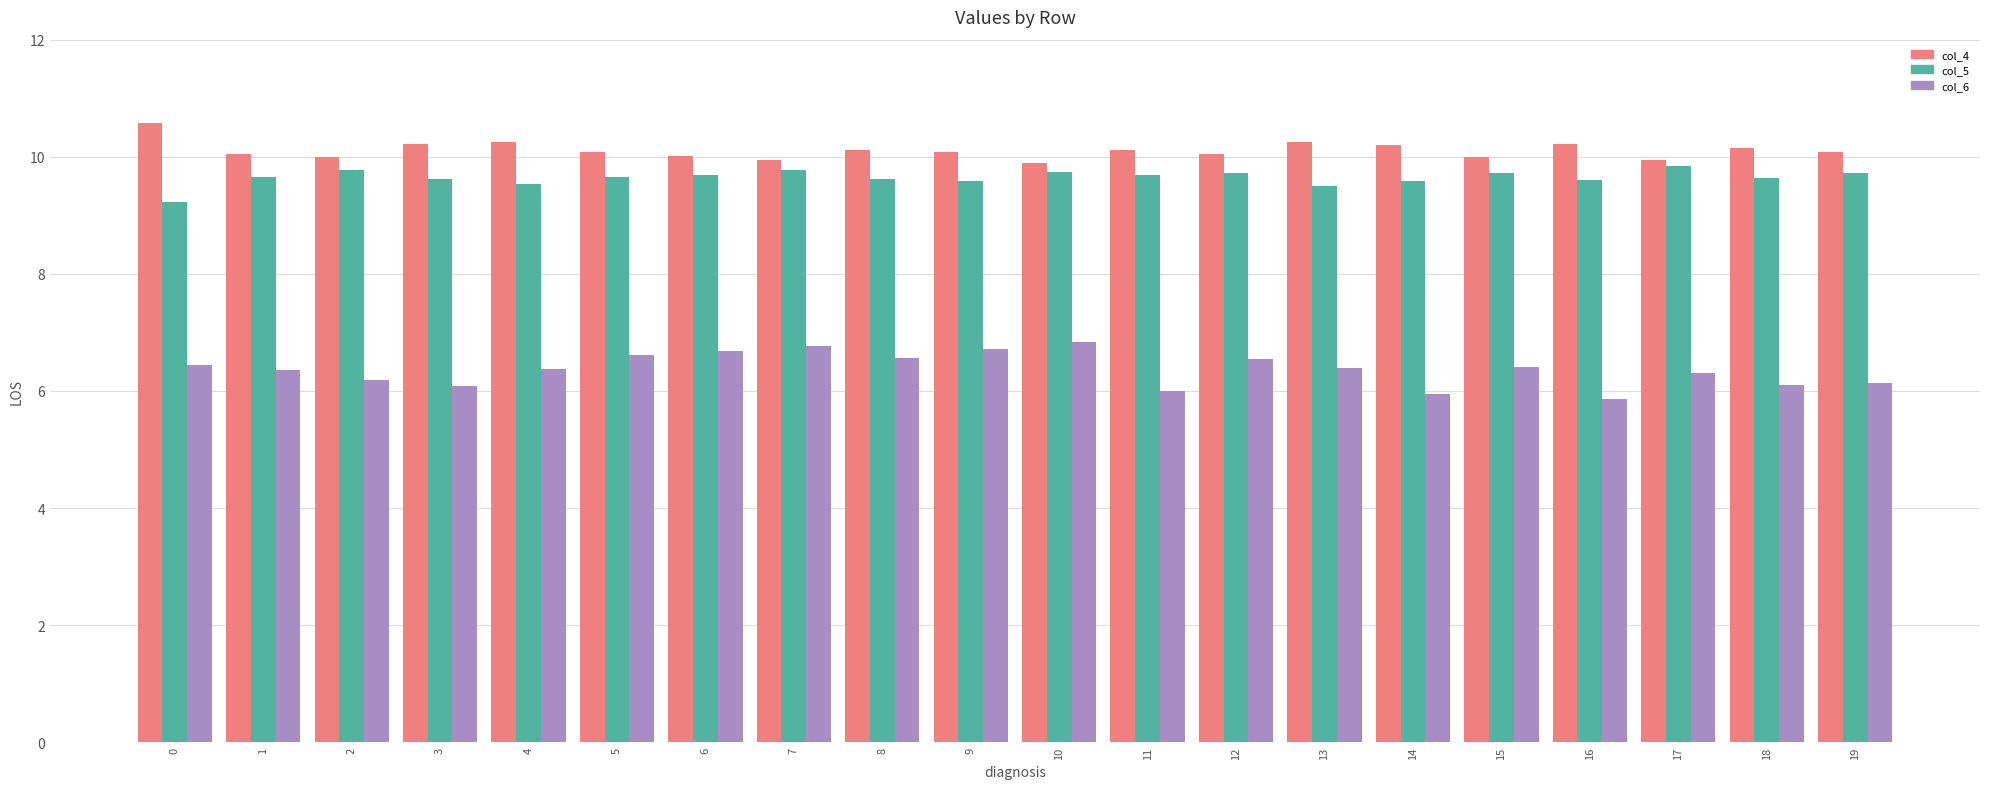

What is the sum of all col_6 values?

127.3